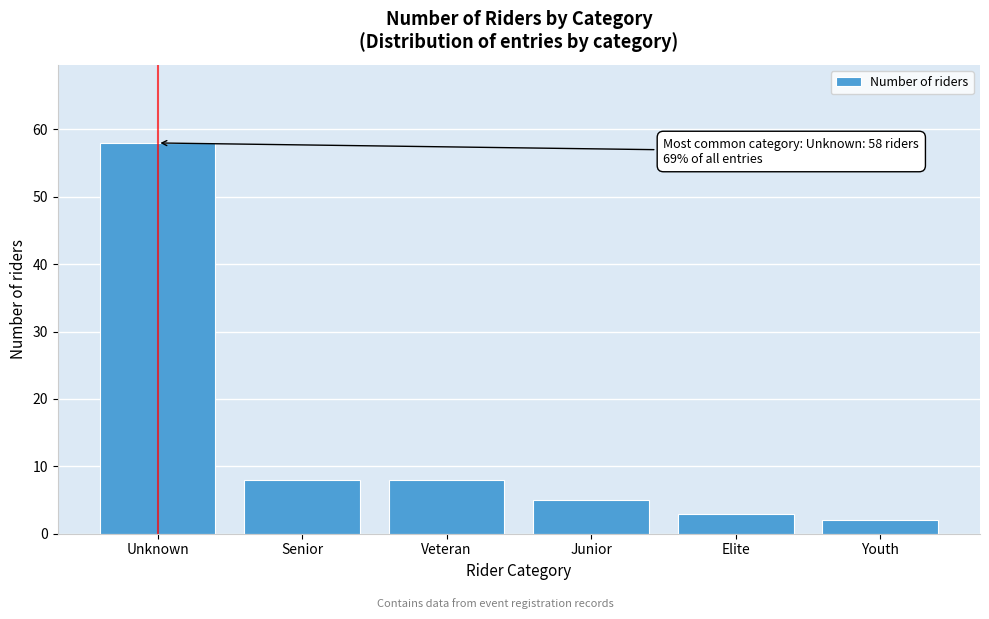

Reading left to right, transcribe all the data shown in this chart.

Unknown=58	Senior=8	Veteran=8	Junior=5	Elite=3	Youth=2